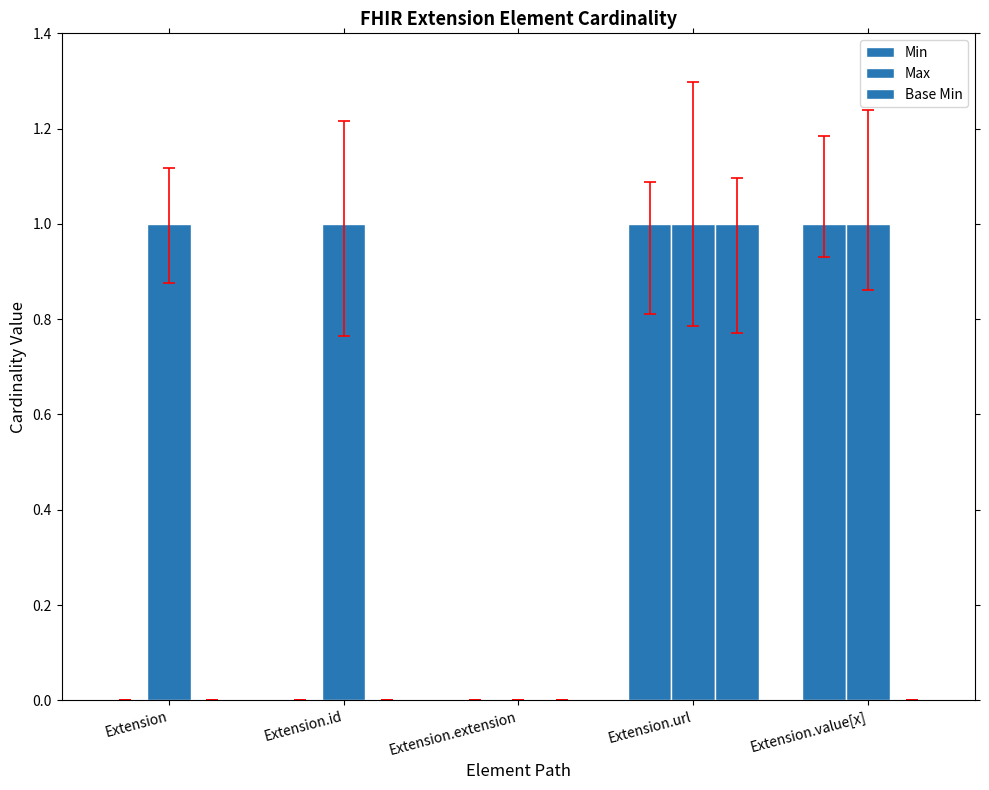

At Extension, list the series in order from largest to smallest.

Max, Min, Base Min